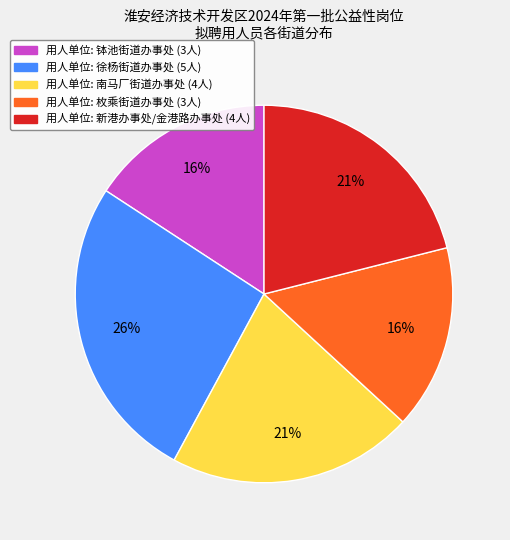

Is there any slice that represents more than half of the pie?

No